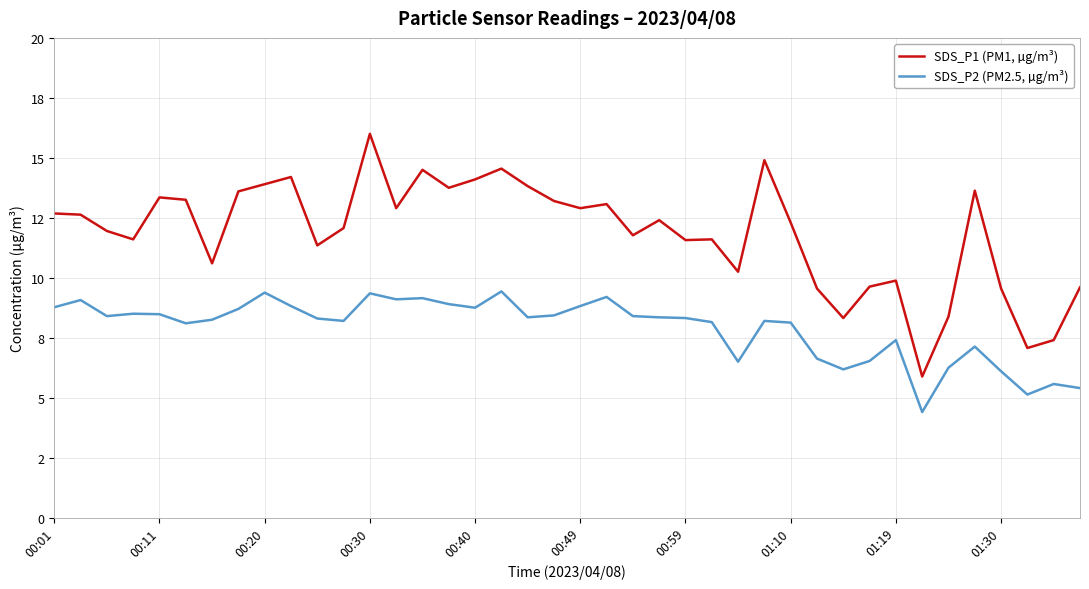

True or false: SDS_P1 (PM1, µg/m³) and SDS_P2 (PM2.5, µg/m³) cross at least once.

False